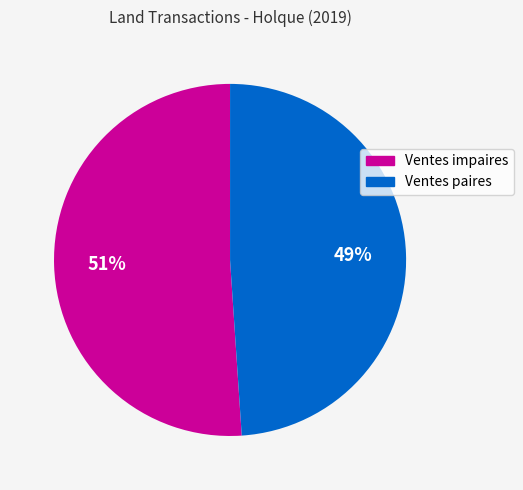

To the nearest percent, what is the average slice percentage?

50%